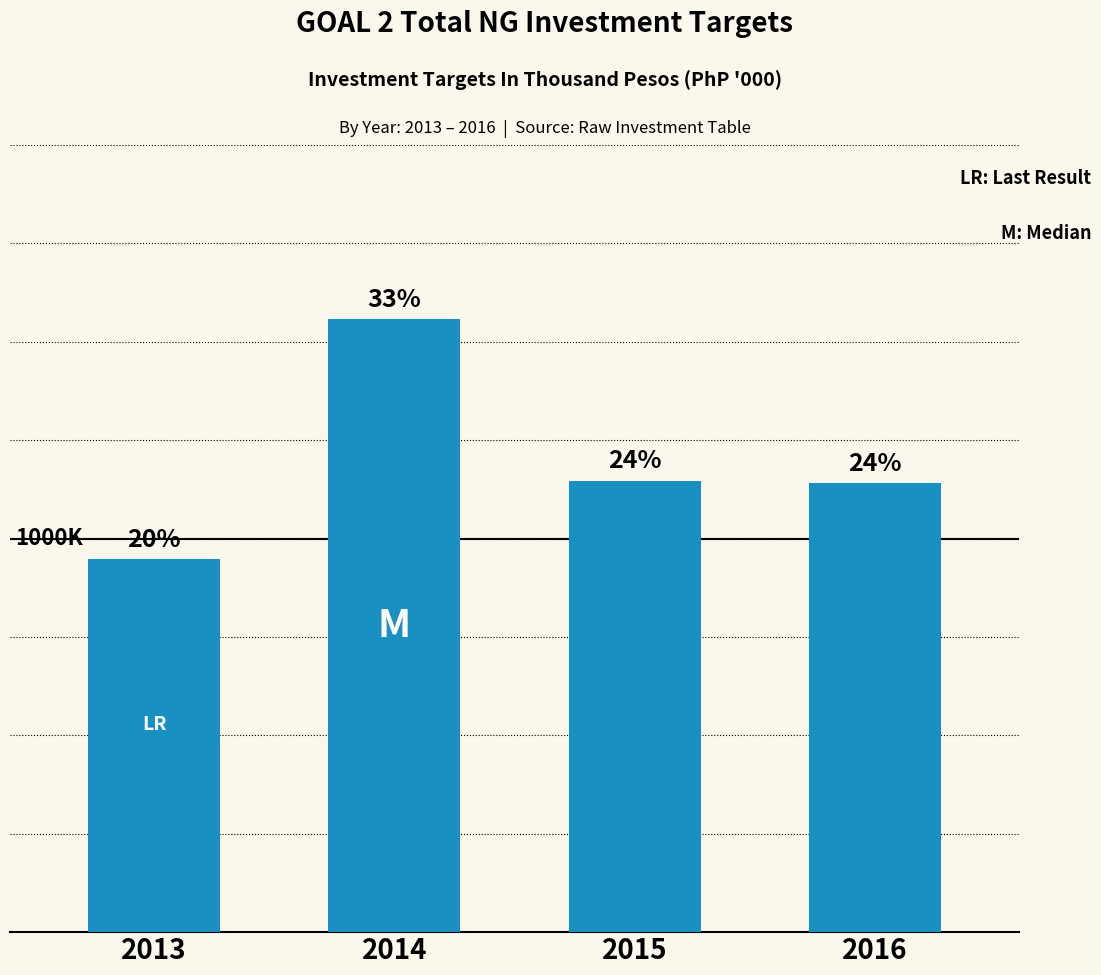

Rank the categories by value from highest to lowest.

2014, 2015, 2016, 2013